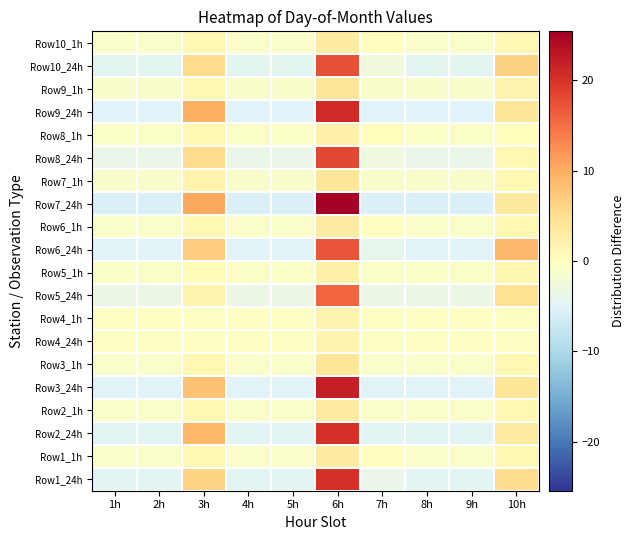

Reading left to right, list all the values displayed in this chart.

Row1_24h: 1h=-4.7	2h=-4.7	3h=6.3	4h=-4.7	5h=-4.7	6h=20.3	7h=-3.7	8h=-4.7	9h=-4.7	10h=5.3
Row1_1h: 1h=-0.9	2h=-0.9	3h=1.1	4h=-0.9	5h=-0.9	6h=3.1	7h=0.1	8h=-0.9	9h=-0.9	10h=1.1
Row2_24h: 1h=-4.7	2h=-4.7	3h=9.3	4h=-4.7	5h=-4.7	6h=20.3	7h=-4.7	8h=-4.7	9h=-4.7	10h=3.3
Row2_1h: 1h=-0.8	2h=-0.8	3h=1.2	4h=-0.8	5h=-0.8	6h=3.2	7h=-0.8	8h=-0.8	9h=-0.8	10h=1.2
Row3_24h: 1h=-4.9	2h=-4.9	3h=8.1	4h=-4.9	5h=-4.9	6h=22.1	7h=-4.9	8h=-4.9	9h=-4.9	10h=4.1
Row3_1h: 1h=-0.9	2h=-0.9	3h=1.1	4h=-0.9	5h=-0.9	6h=4.1	7h=-0.9	8h=-0.9	9h=-0.9	10h=1.1
Row4_24h: 1h=-0.2	2h=-0.2	3h=-0.2	4h=-0.2	5h=-0.2	6h=1.8	7h=-0.2	8h=-0.2	9h=-0.2	10h=-0.2
Row4_1h: 1h=-0.2	2h=-0.2	3h=-0.2	4h=-0.2	5h=-0.2	6h=1.8	7h=-0.2	8h=-0.2	9h=-0.2	10h=-0.2
Row5_24h: 1h=-3.2	2h=-3.2	3h=1.8	4h=-3.2	5h=-3.2	6h=15.8	7h=-3.2	8h=-3.2	9h=-3.2	10h=4.8
Row5_1h: 1h=-0.6	2h=-0.6	3h=0.4	4h=-0.6	5h=-0.6	6h=2.4	7h=-0.6	8h=-0.6	9h=-0.6	10h=1.4
Row6_24h: 1h=-4.9	2h=-4.9	3h=7.1	4h=-4.9	5h=-4.9	6h=17.1	7h=-3.9	8h=-4.9	9h=-4.9	10h=9.1
Row6_1h: 1h=-0.9	2h=-0.9	3h=1.1	4h=-0.9	5h=-0.9	6h=3.1	7h=0.1	8h=-0.9	9h=-0.9	10h=1.1
Row7_24h: 1h=-5.6	2h=-5.6	3h=10.4	4h=-5.6	5h=-5.6	6h=25.4	7h=-5.6	8h=-5.6	9h=-5.6	10h=3.4
Row7_1h: 1h=-1.0	2h=-1.0	3h=2.0	4h=-1.0	5h=-1.0	6h=4.0	7h=-1.0	8h=-1.0	9h=-1.0	10h=1.0
Row8_24h: 1h=-3.7	2h=-3.7	3h=5.3	4h=-3.7	5h=-3.7	6h=18.3	7h=-2.7	8h=-3.7	9h=-3.7	10h=1.3
Row8_1h: 1h=-0.7	2h=-0.7	3h=1.3	4h=-0.7	5h=-0.7	6h=2.3	7h=0.3	8h=-0.7	9h=-0.7	10h=0.3
Row9_24h: 1h=-5.0	2h=-5.0	3h=10.0	4h=-5.0	5h=-5.0	6h=21.0	7h=-5.0	8h=-5.0	9h=-5.0	10h=4.0
Row9_1h: 1h=-1.0	2h=-1.0	3h=1.0	4h=-1.0	5h=-1.0	6h=4.0	7h=-1.0	8h=-1.0	9h=-1.0	10h=2.0
Row10_24h: 1h=-4.5	2h=-4.5	3h=5.5	4h=-4.5	5h=-4.5	6h=17.5	7h=-2.5	8h=-4.5	9h=-4.5	10h=6.5
Row10_1h: 1h=-0.9	2h=-0.9	3h=1.1	4h=-0.9	5h=-0.9	6h=3.1	7h=0.1	8h=-0.9	9h=-0.9	10h=1.1